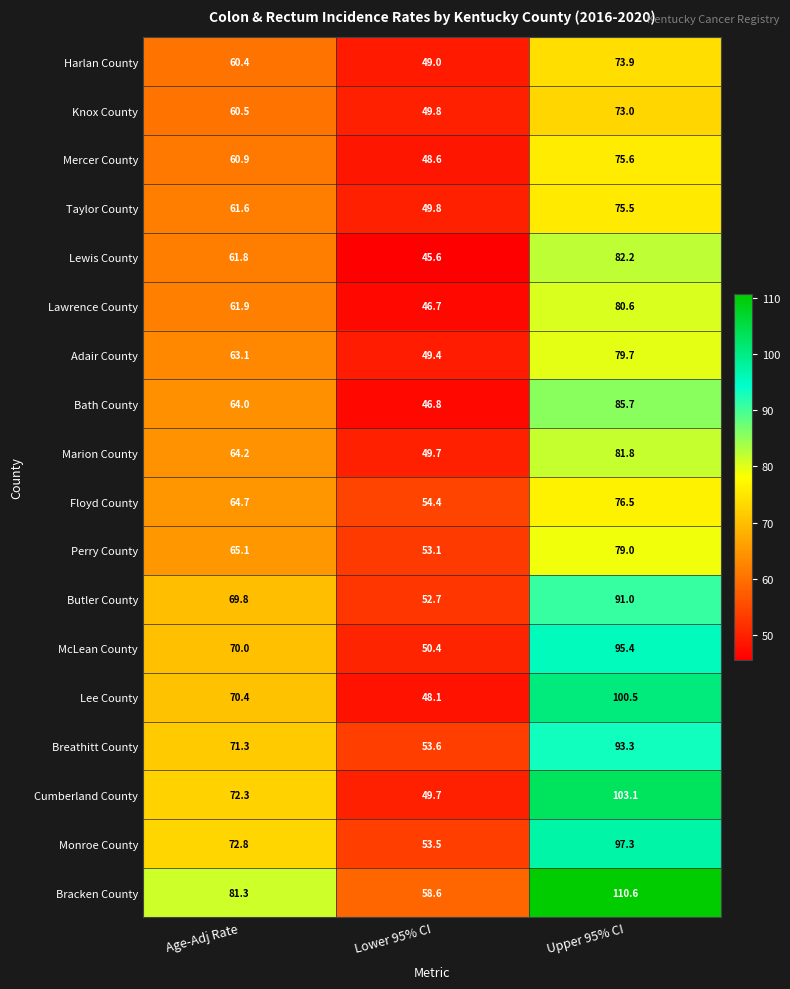

True or false: Bracken County has a value of 110.6 at Upper 95% CI.

True